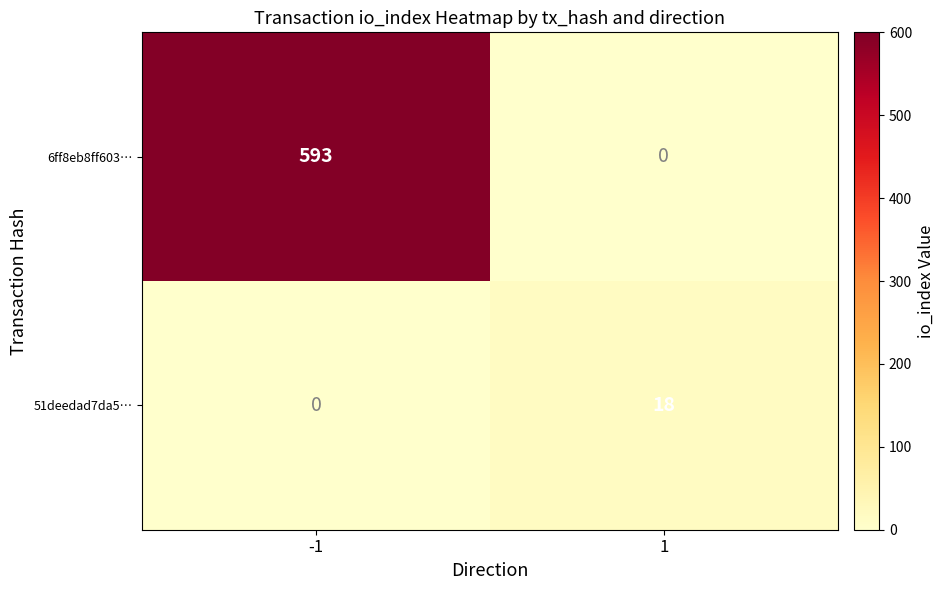

What is the difference between the 51deedad7da5… values at -1 and 1?

18